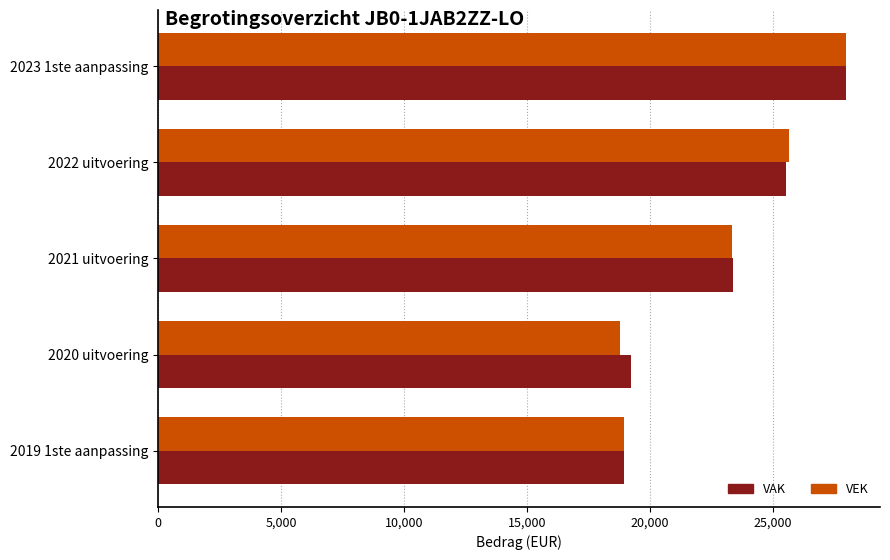

Which series changed the most between 2021 uitvoering and 2020 uitvoering?

VEK